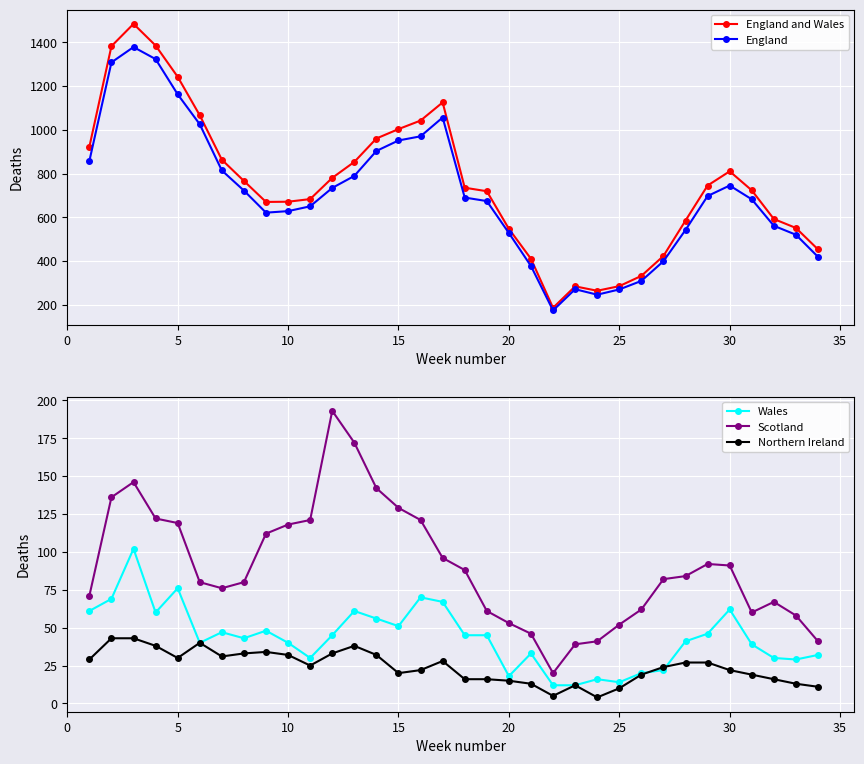

True or false: Wales and Scotland cross at least once.

False